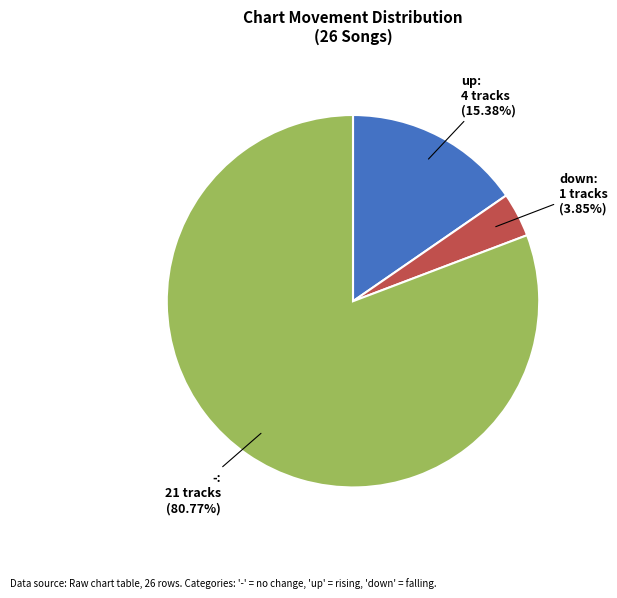

Does - account for over 50% of the chart?

Yes